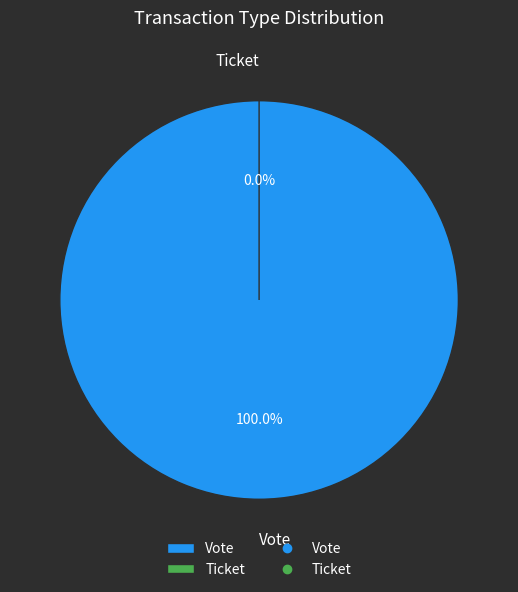

Rank the categories by value from highest to lowest.

Vote, Ticket